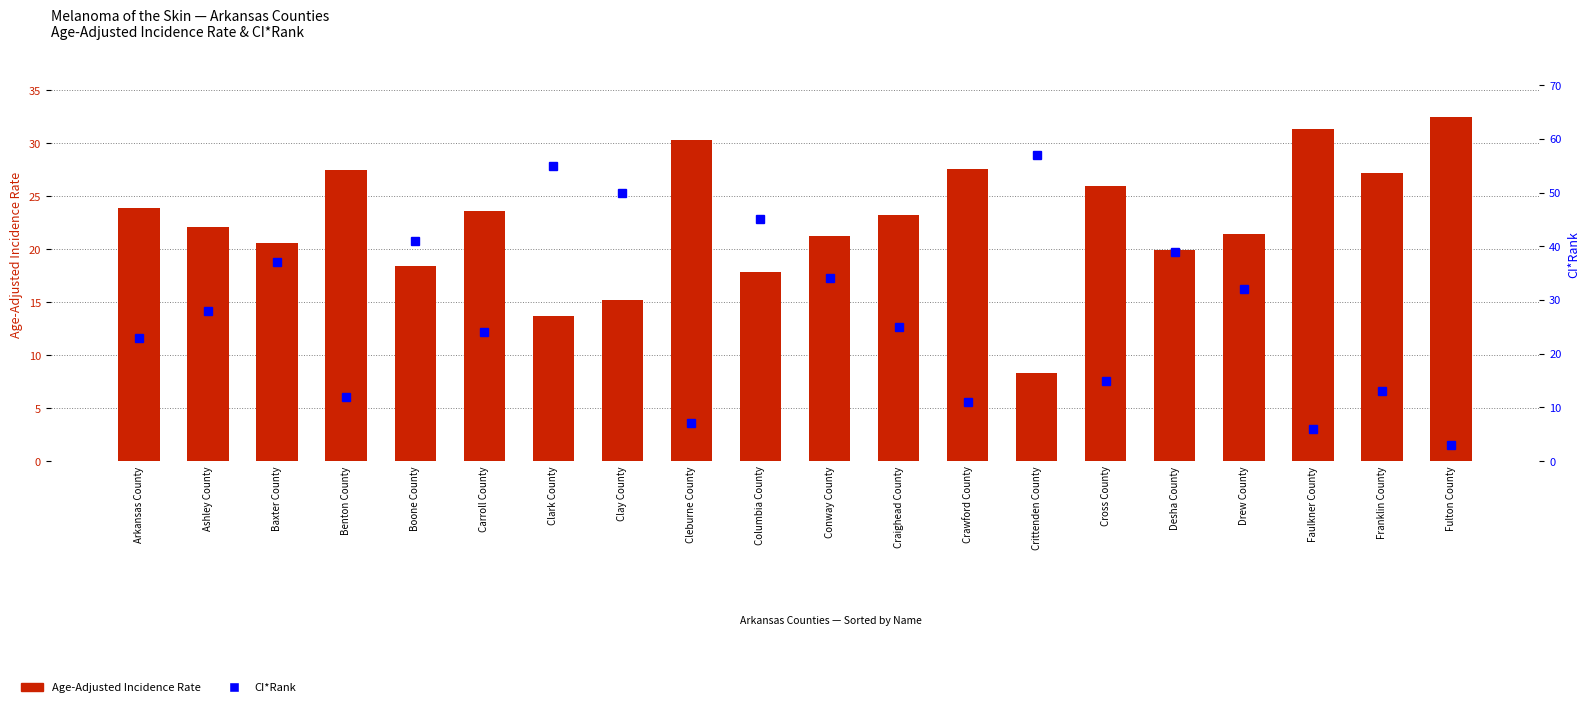

Are the bars horizontal?

No